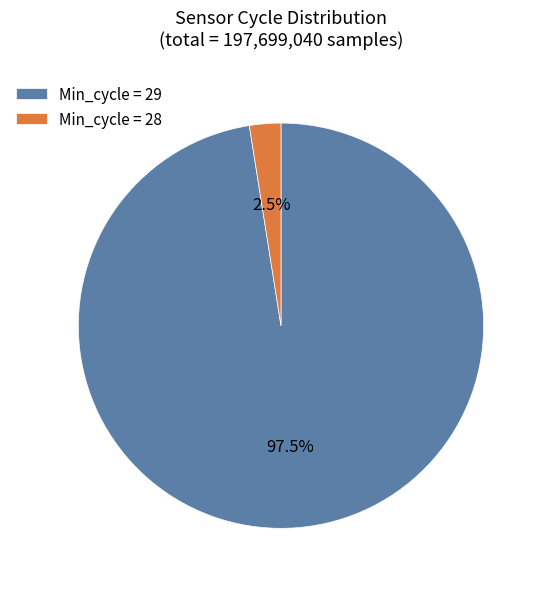

Combined, do Min_cycle = 28 and Min_cycle = 29 account for over 50%?

Yes